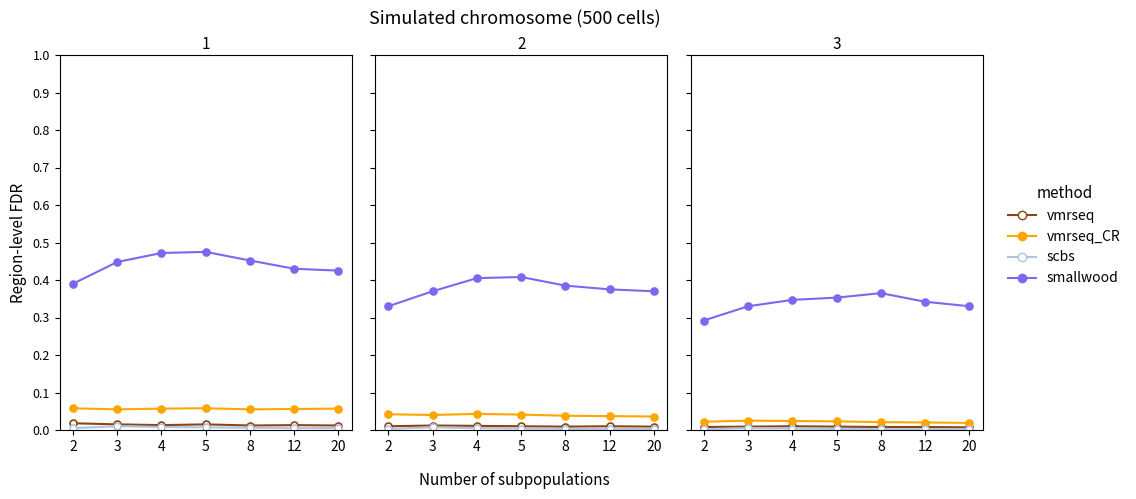

True or false: vmrseq_CR and smallwood intersect in this chart.

False